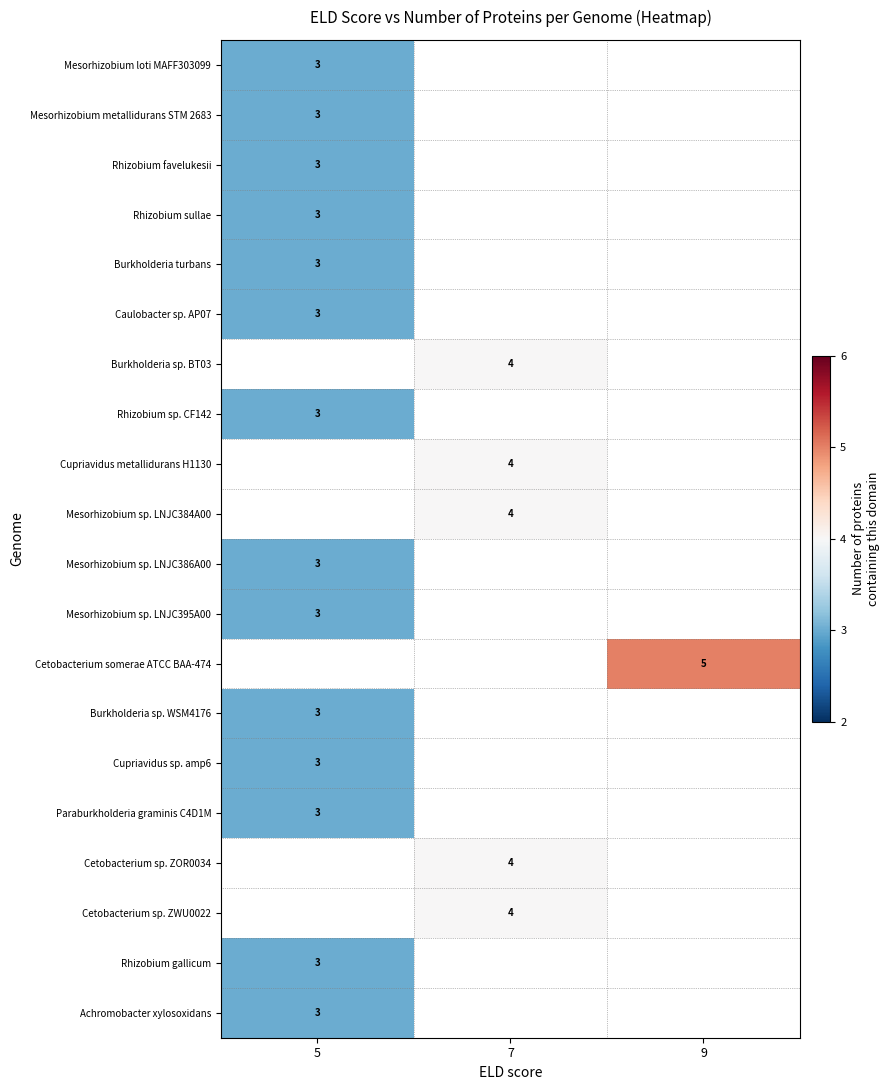

The Rhizobium sp. CF142 series shows 1 at 5. True or false?

False